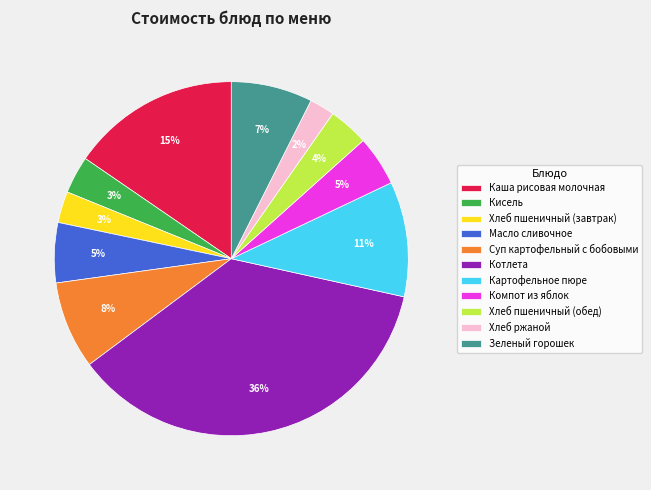

Which category has the biggest portion of the pie?

Котлета